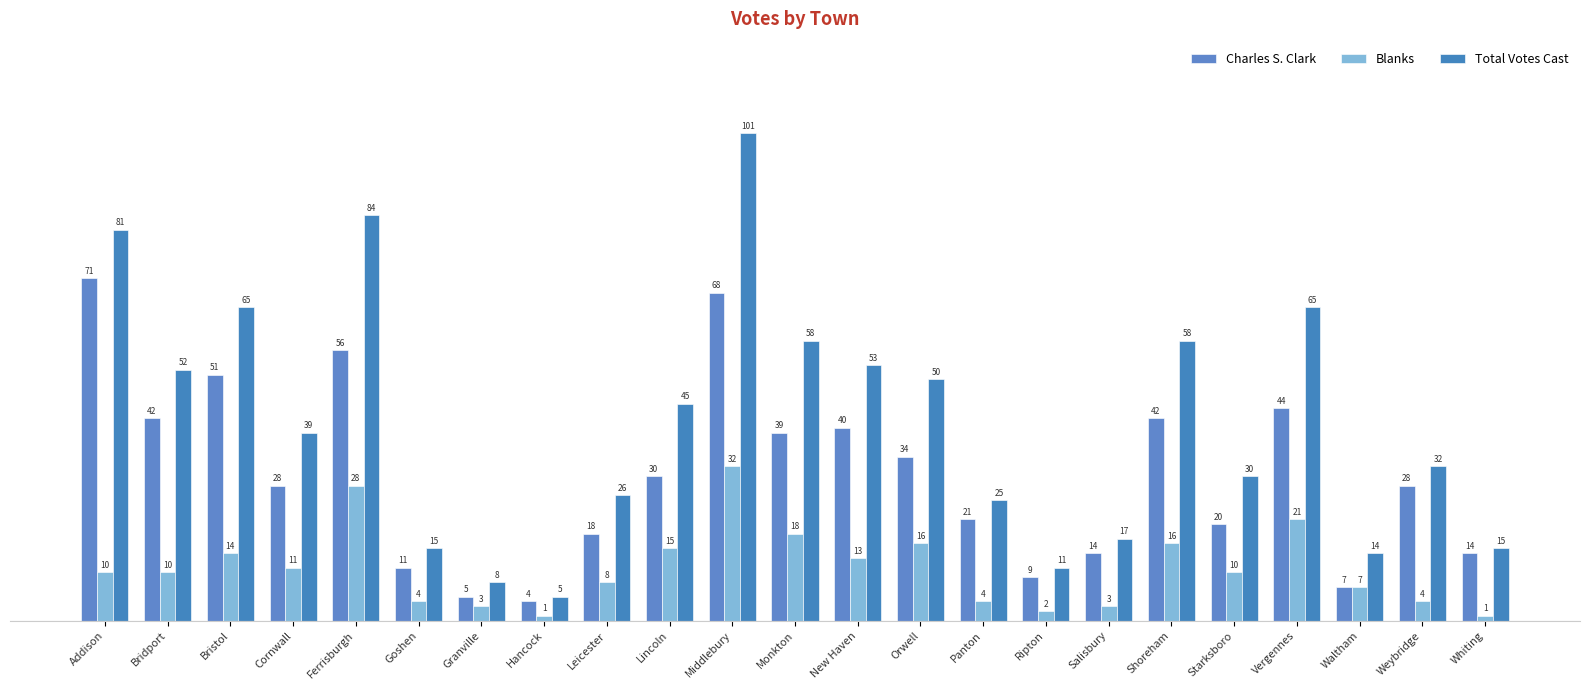

Which series has the largest range (max minus min)?

Total Votes Cast